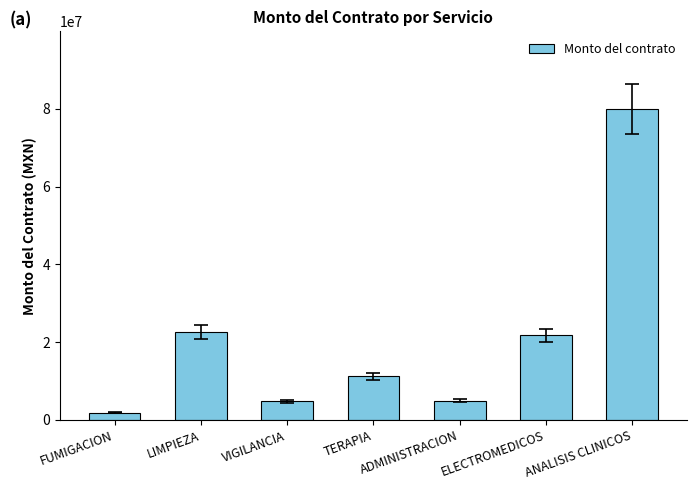

What is the minimum value shown in the chart?

1909824.0